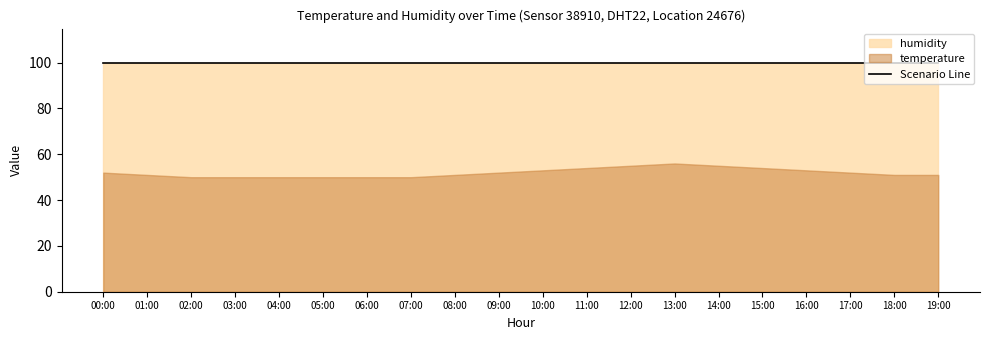

Is the value of humidity at 05:00 greater than the value of temperature at 02:00?

Yes